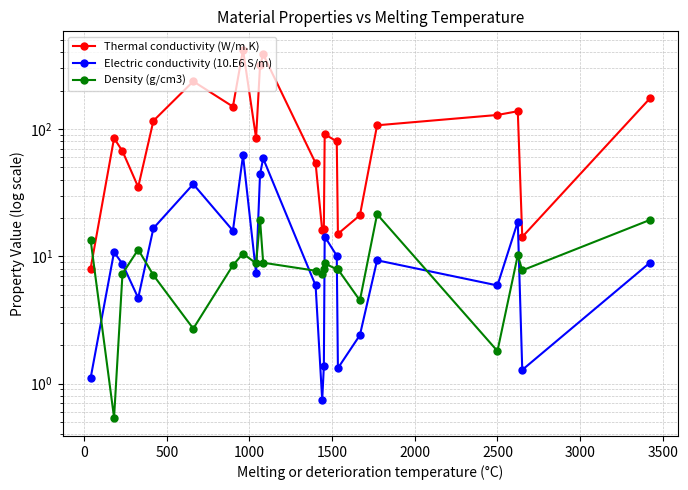

How many interior local valleys does the Electric conductivity (10.E6 S/m) series have?

7